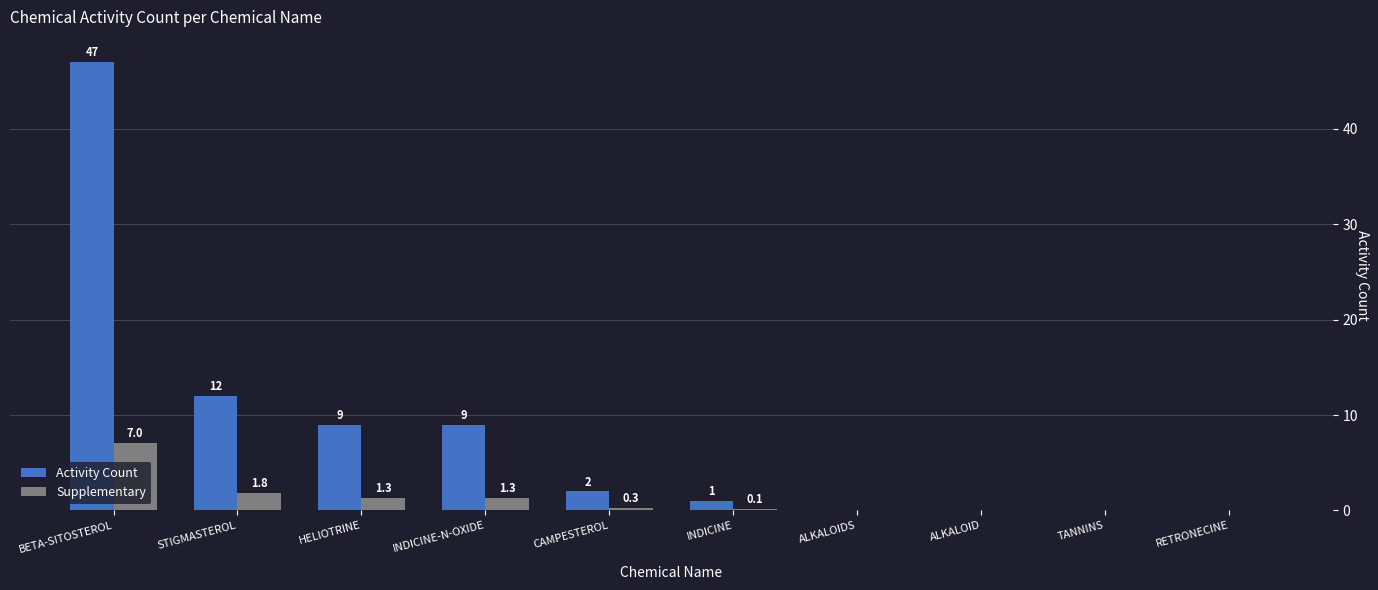

What is the sum of all Supplementary values?

12.0